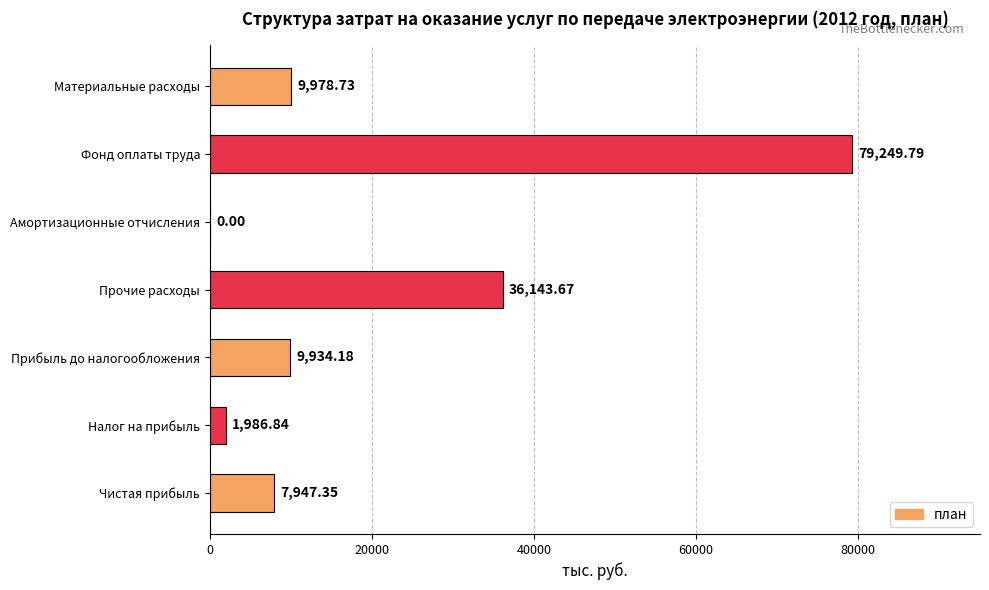

Which label corresponds to the largest value in the chart?

Фонд оплаты труда